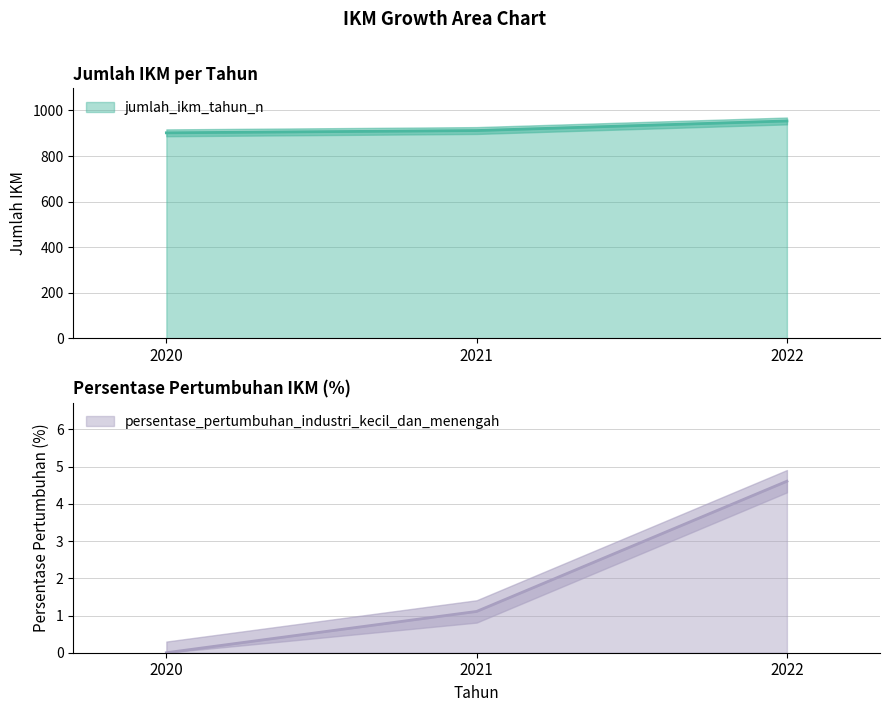

True or false: persentase_pertumbuhan_industri_kecil_dan_menengah has a value of 4.6 at 2022.

True